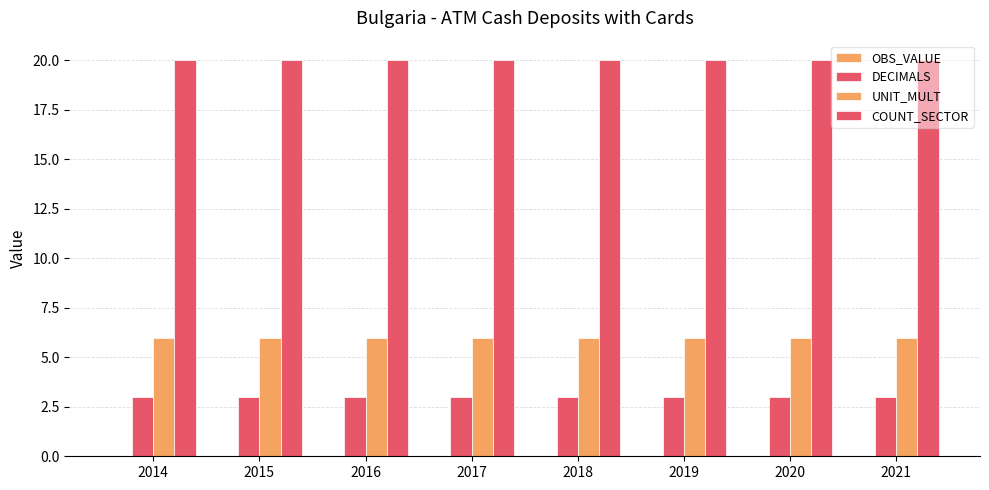

What is the sum of the UNIT_MULT values at 2016 and 2020?

12